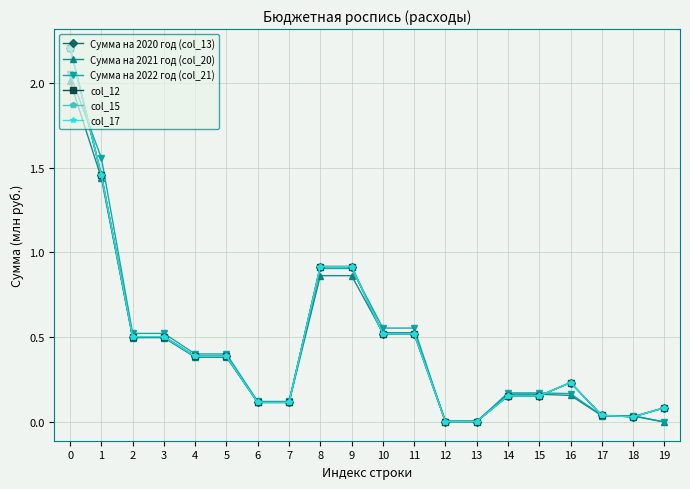

Which has a higher value, 18 or 16?

16